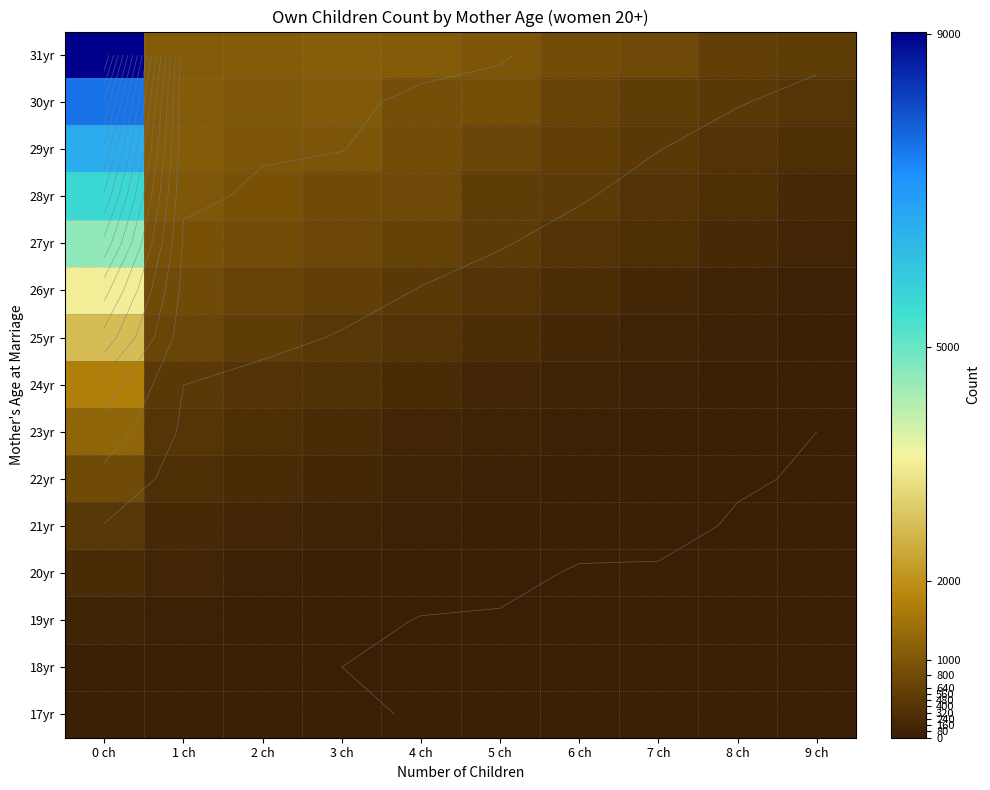

Where does the 27yr series first go above 604?

0 ch